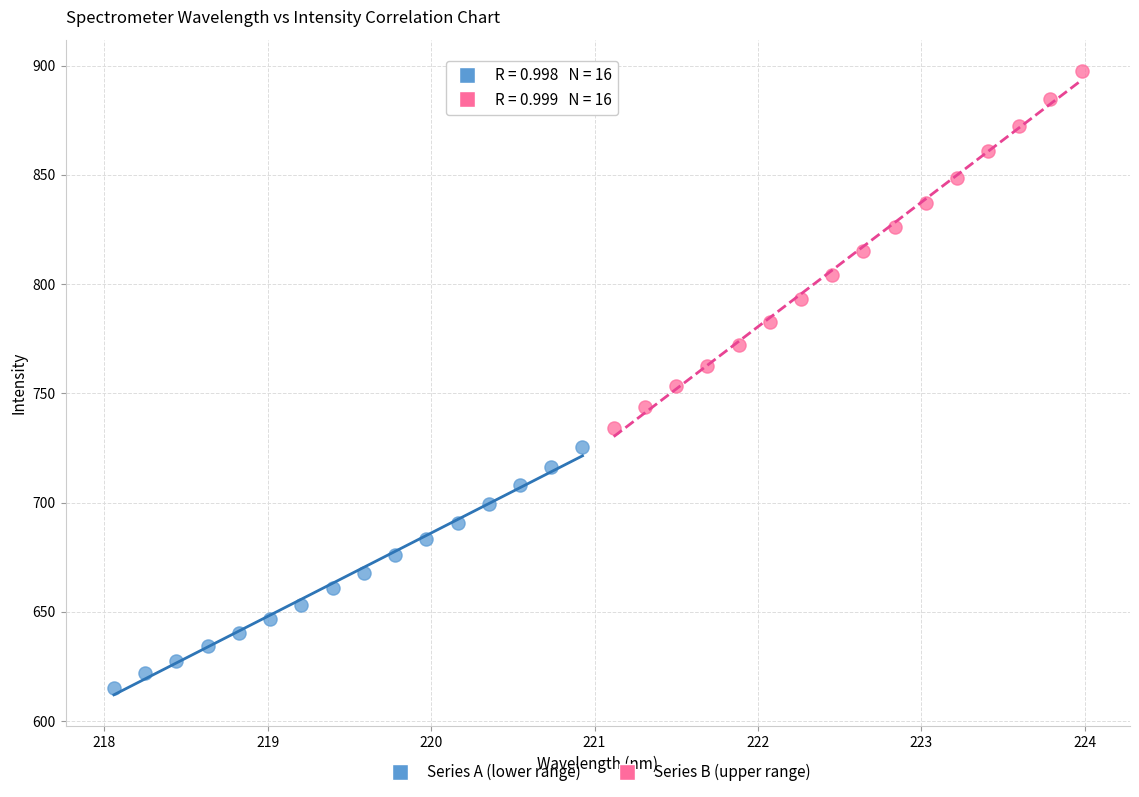

Which series has the largest Y range (max minus min)?

Series B (upper range)